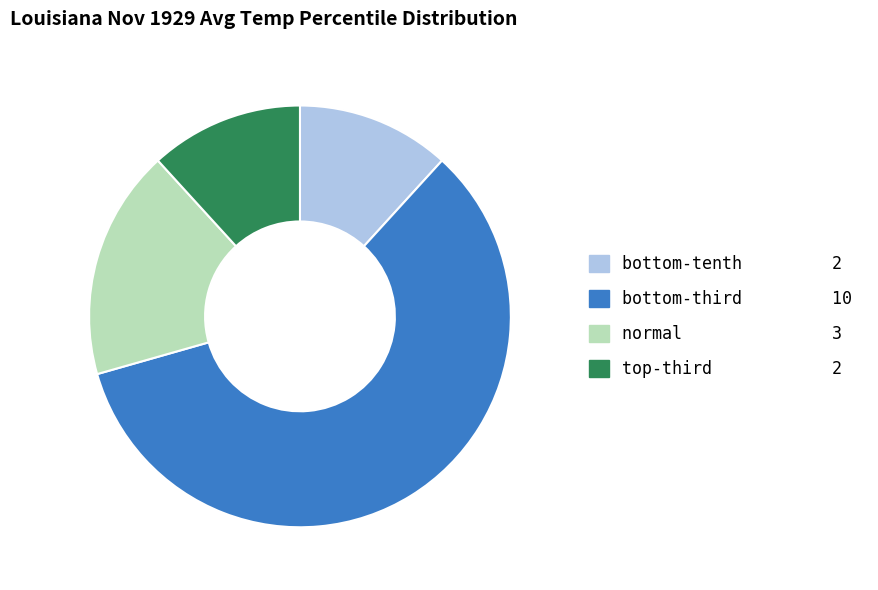

Which slice is the largest?

bottom-third